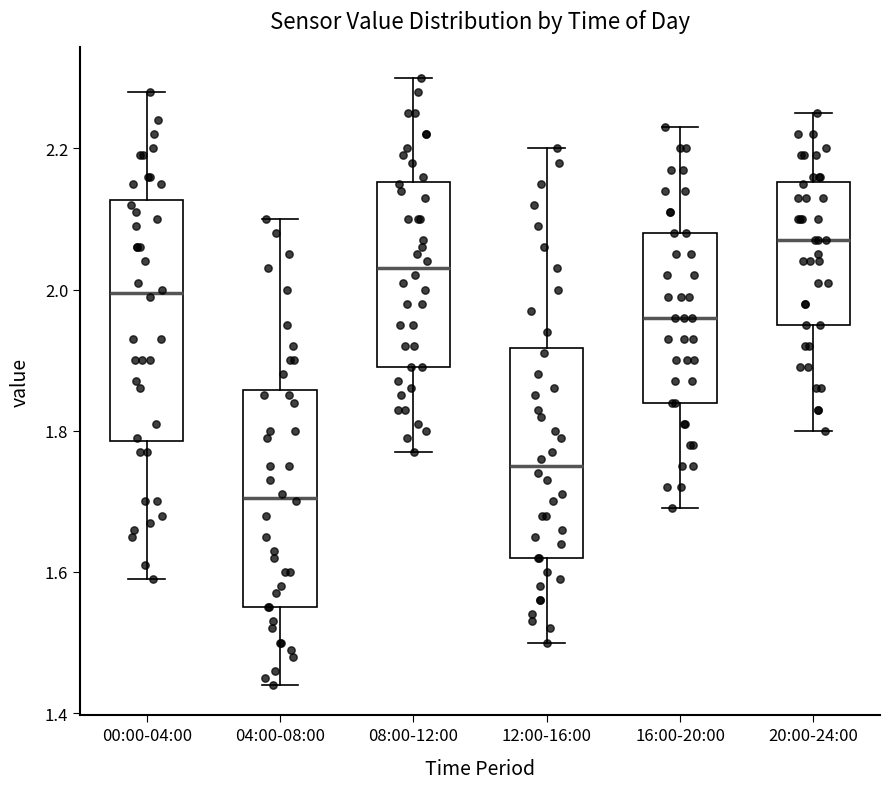

Where is the lower edge of the box for 08:00-12:00 on the y-axis? The values are not printed on the chart, so give them approximately, as read against the axis.

1.90